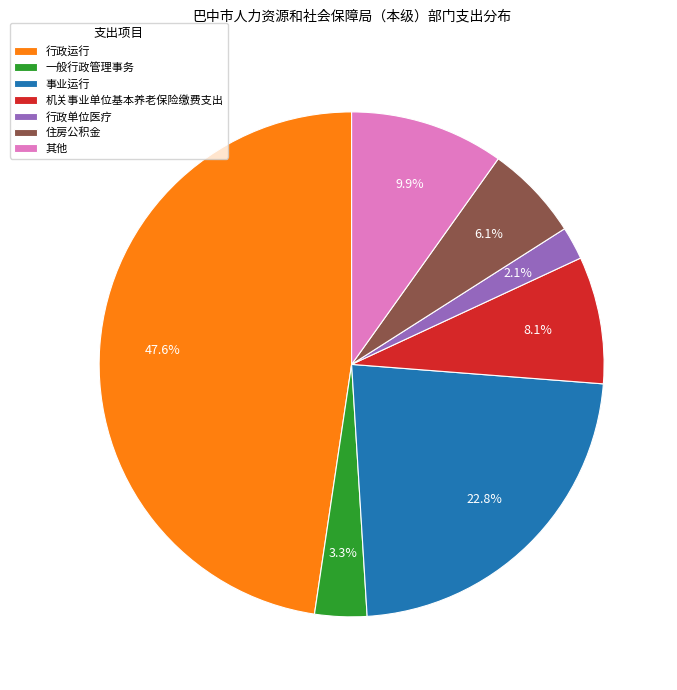

What is the largest slice in the pie chart?

行政运行